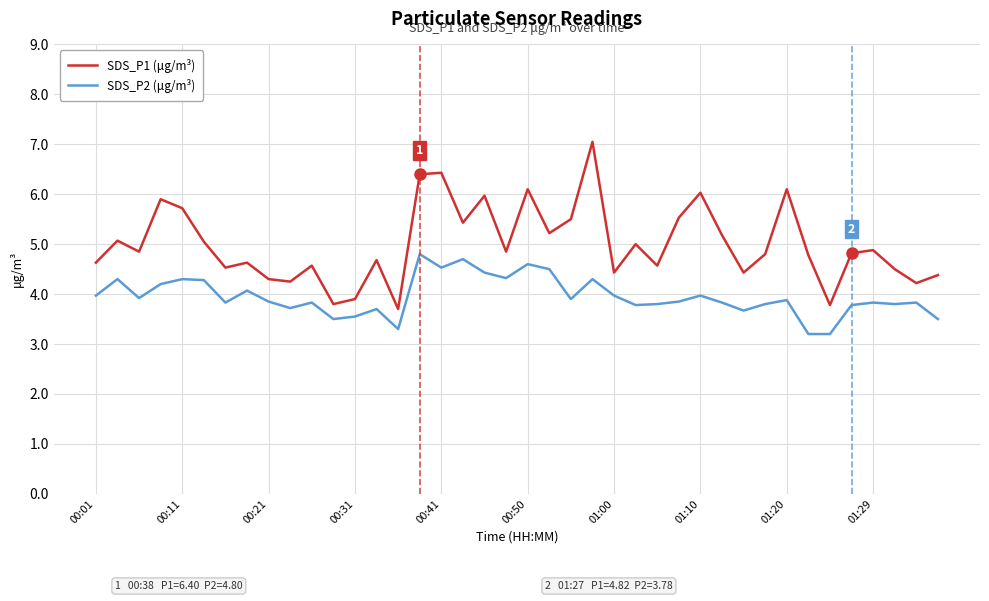

What is the difference between the maximum and minimum values in the SDS_P2 (μg/m³) series?

1.6